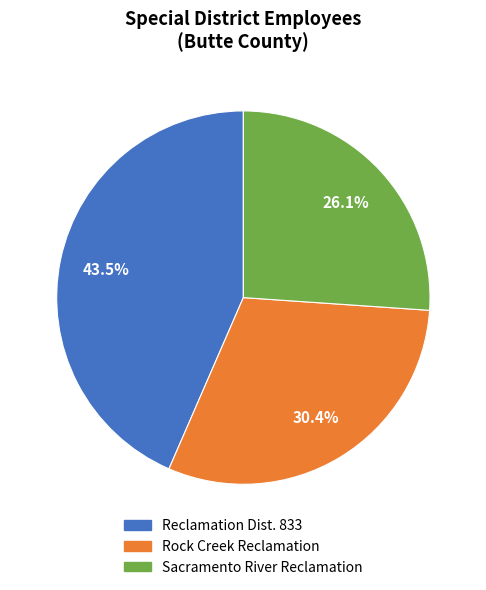

Does any single category account for the majority?

No